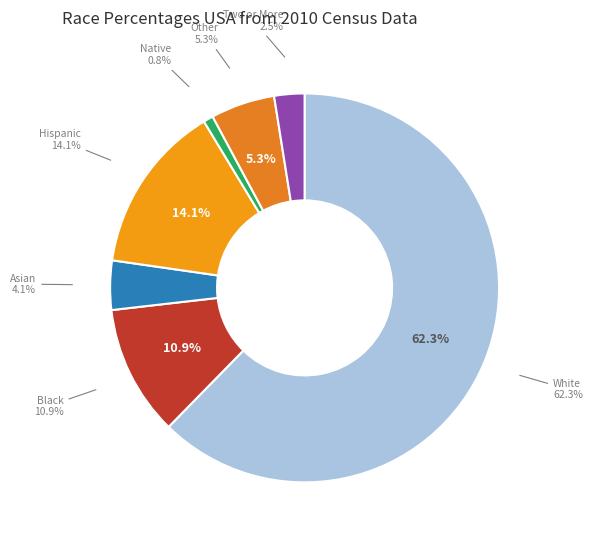

To the nearest percent, what percentage of the pie is Native?

1%